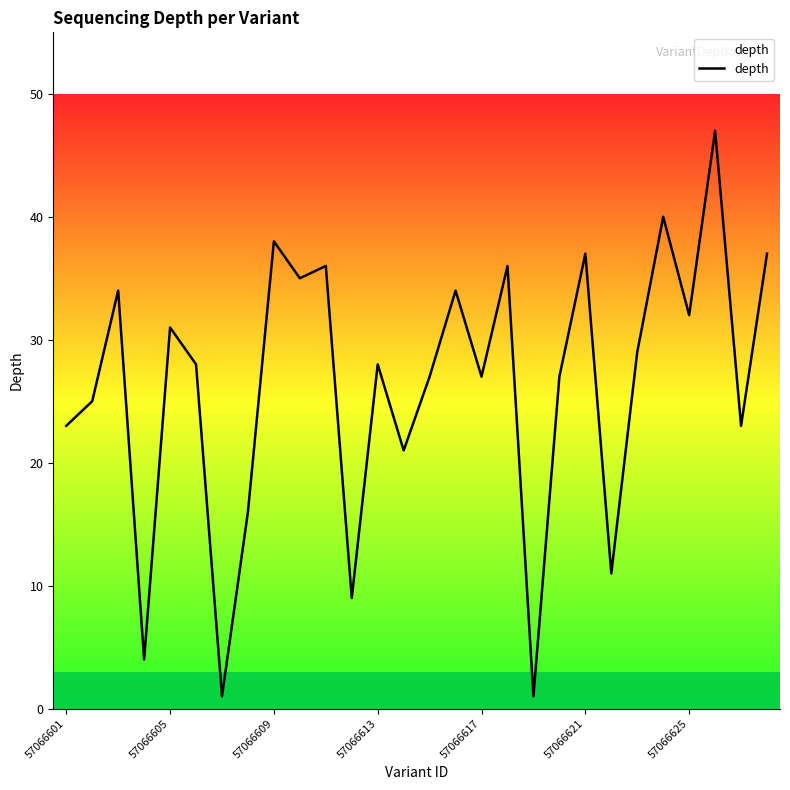

What is the greatest value displayed?

47